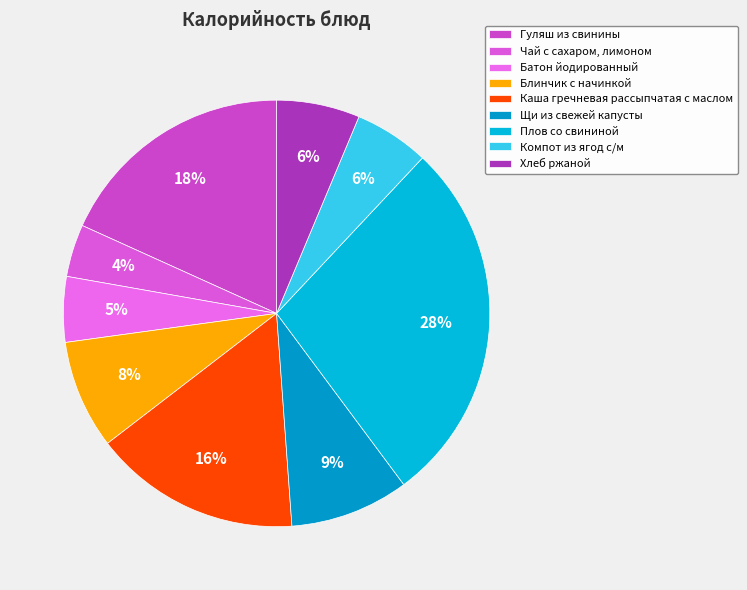

To the nearest percent, what is the combined percentage of Плов со свининой and Батон йодированный?

33%